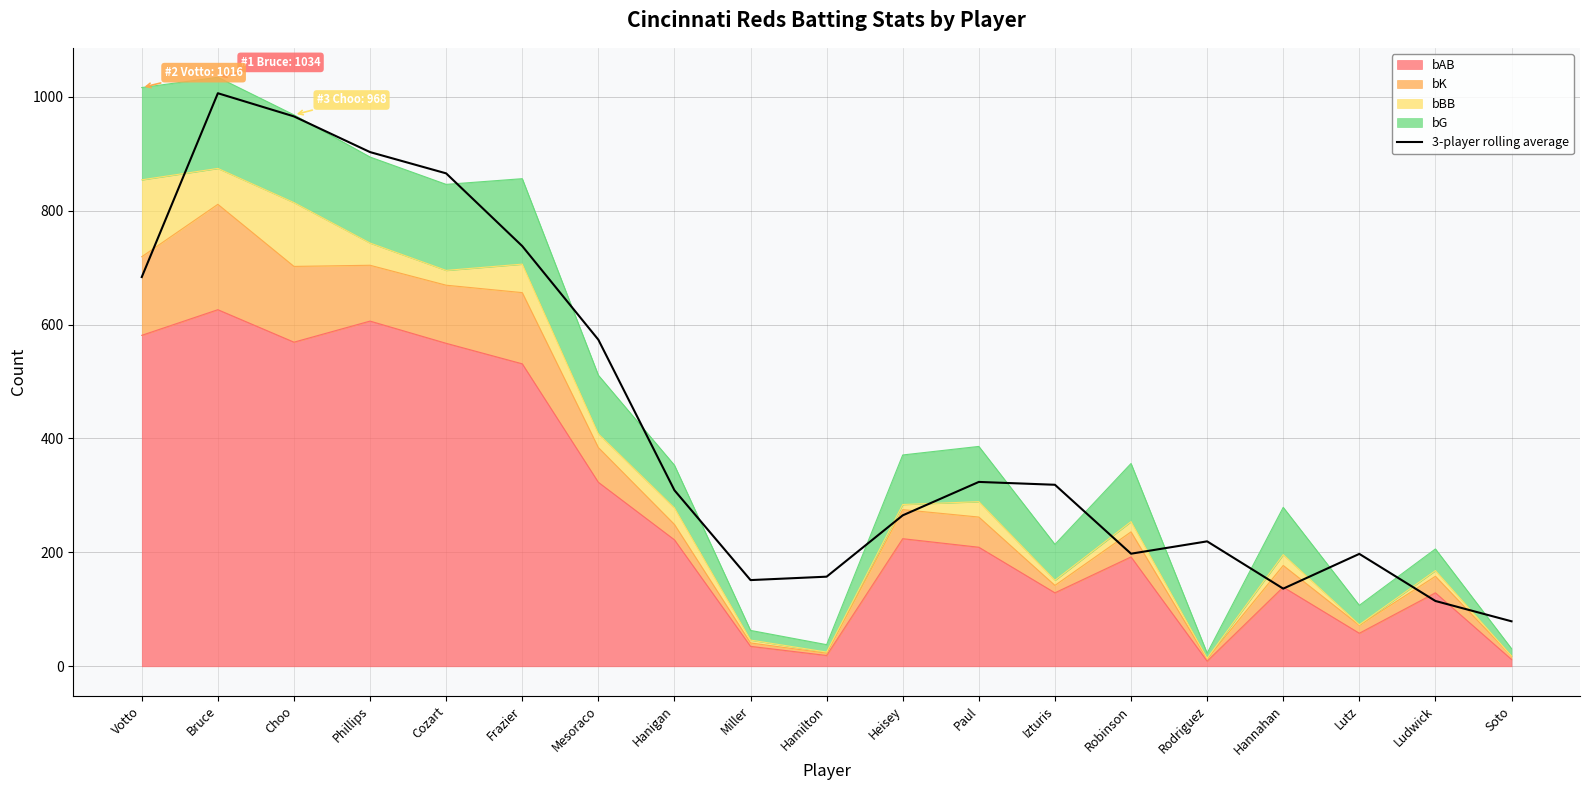

How many interior local valleys (lower than both neighbors) does the data have?

3